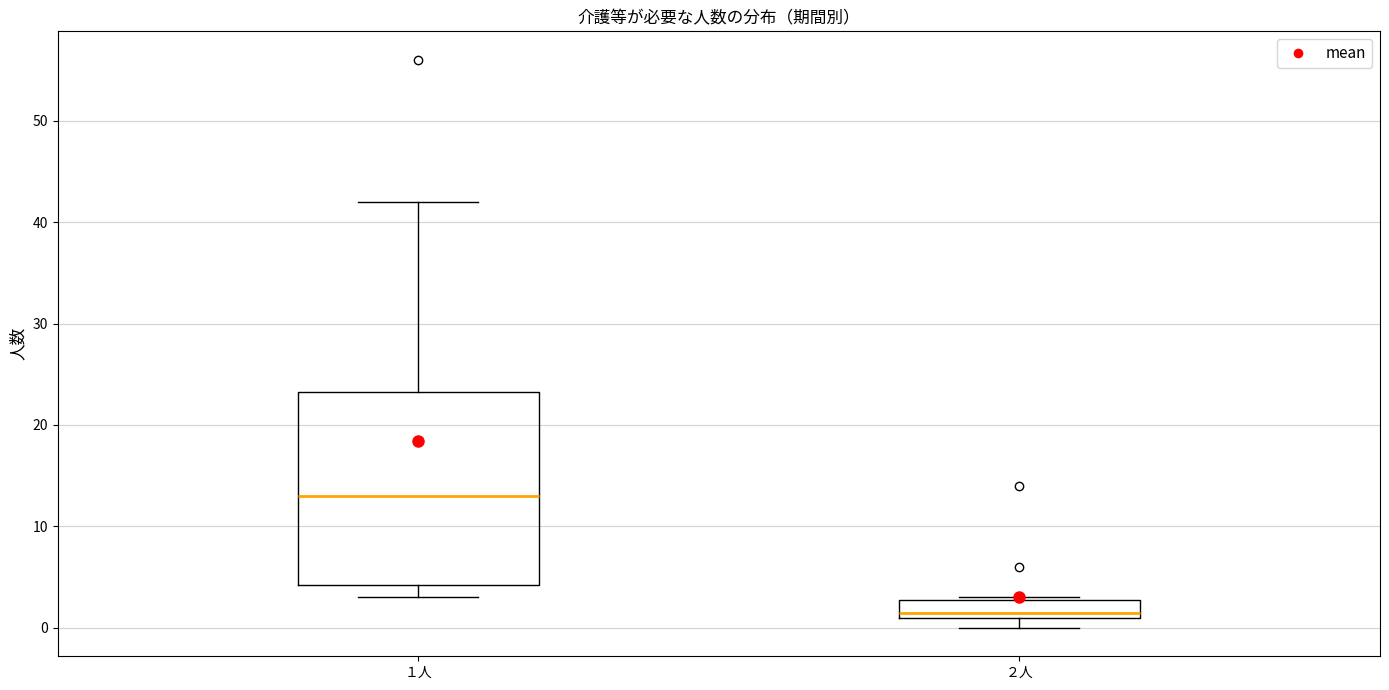

Reading left to right, read every box against the y-axis: the position of its median line, the range the box covers, and the ends of its whiskers. The values are not printed on the chart, so give them approximately, as read against the axis.

１人: median 13, box 4 to 23, whiskers 3 to 42
２人: median 2, box 1 to 3, whiskers 0 to 3